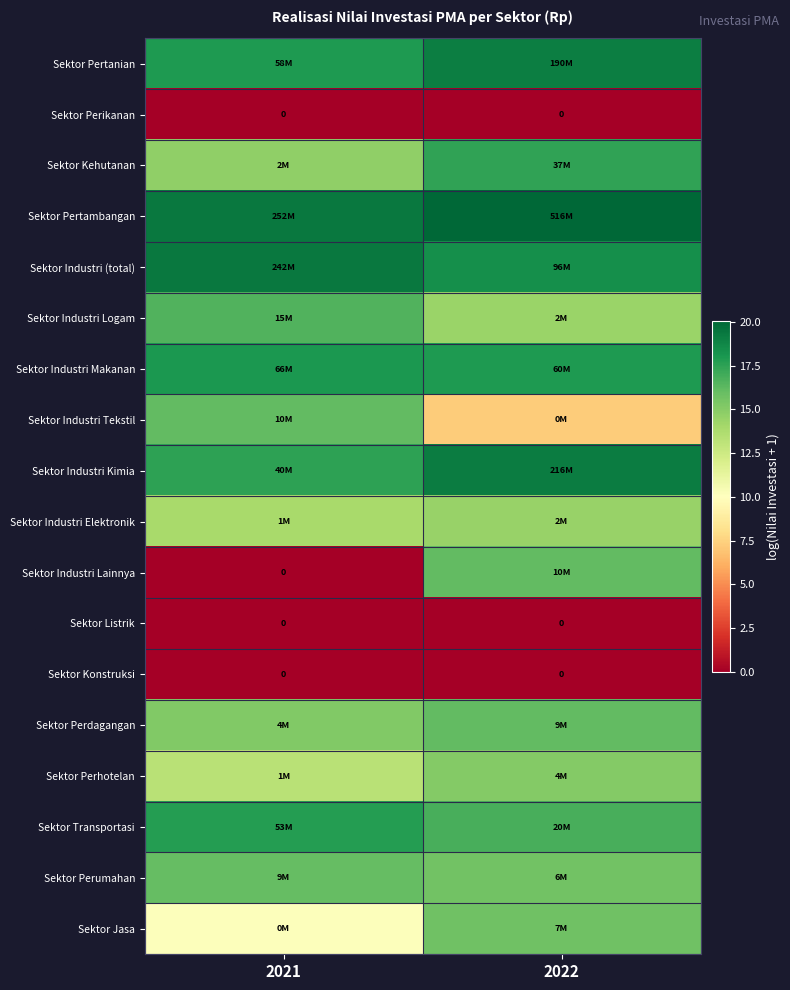

At which label is Sektor Perhotelan closest to 14?

2021